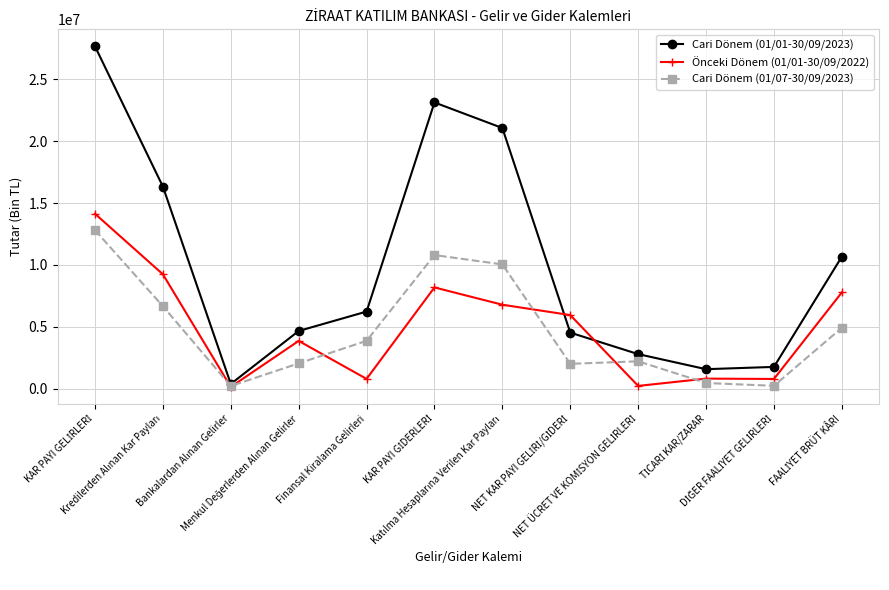

Which series has the largest total across all categories?

Cari Dönem (01/01-30/09/2023)